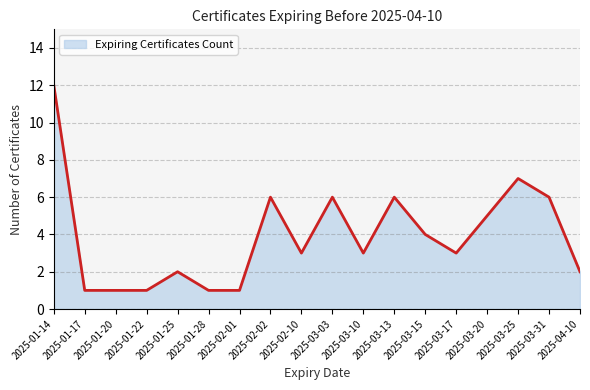

True or false: the data shows 12 at 2025-01-14.

True